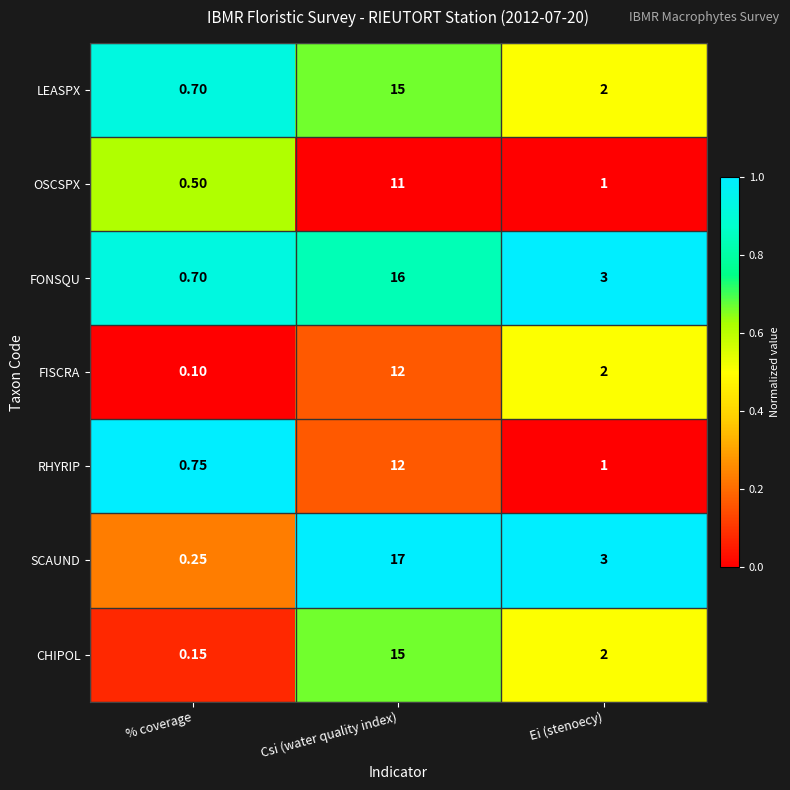

Rank the categories by SCAUND value from lowest to highest.

% coverage, Ei (stenoecy), Csi (water quality index)